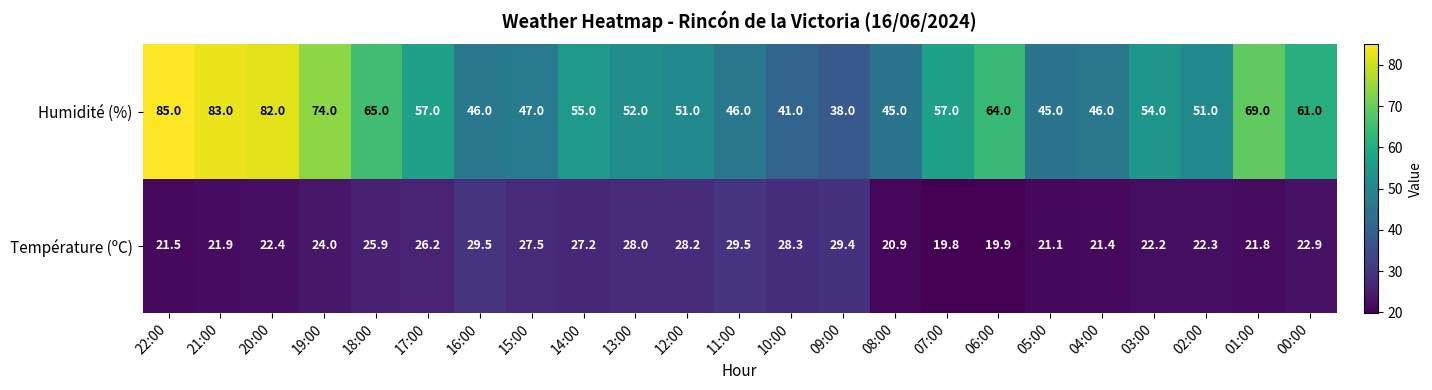

At which label is Humidité (%) closest to 61?

00:00